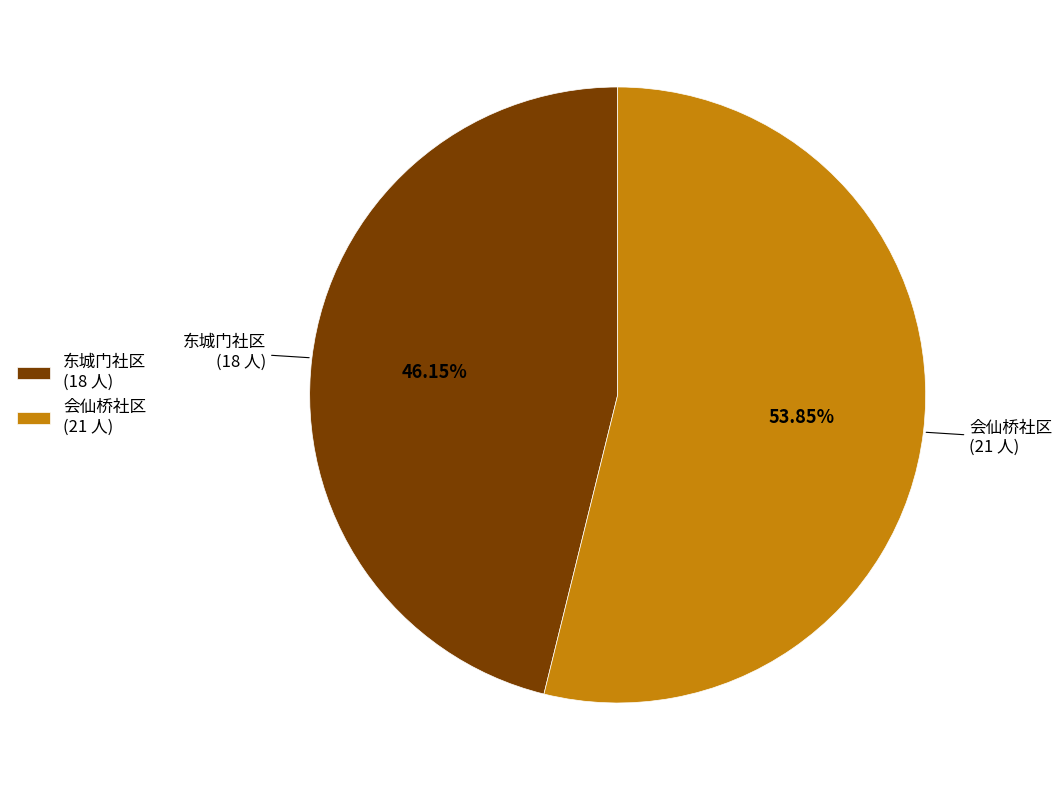

Is there any slice that represents more than half of the pie?

Yes